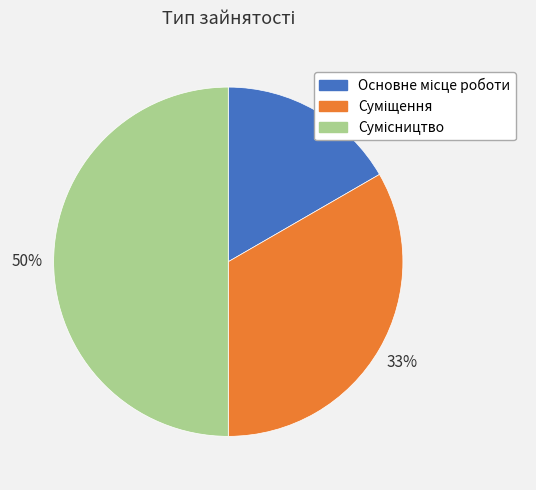

How many slices are in this pie chart?

3